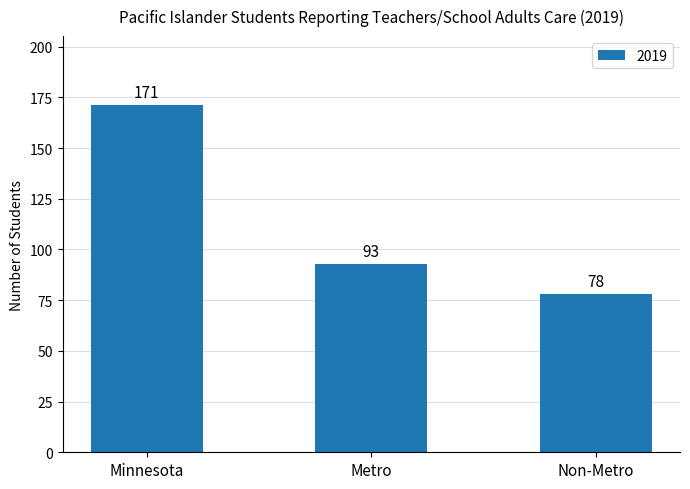

Which label corresponds to the smallest value in the chart?

Non-Metro